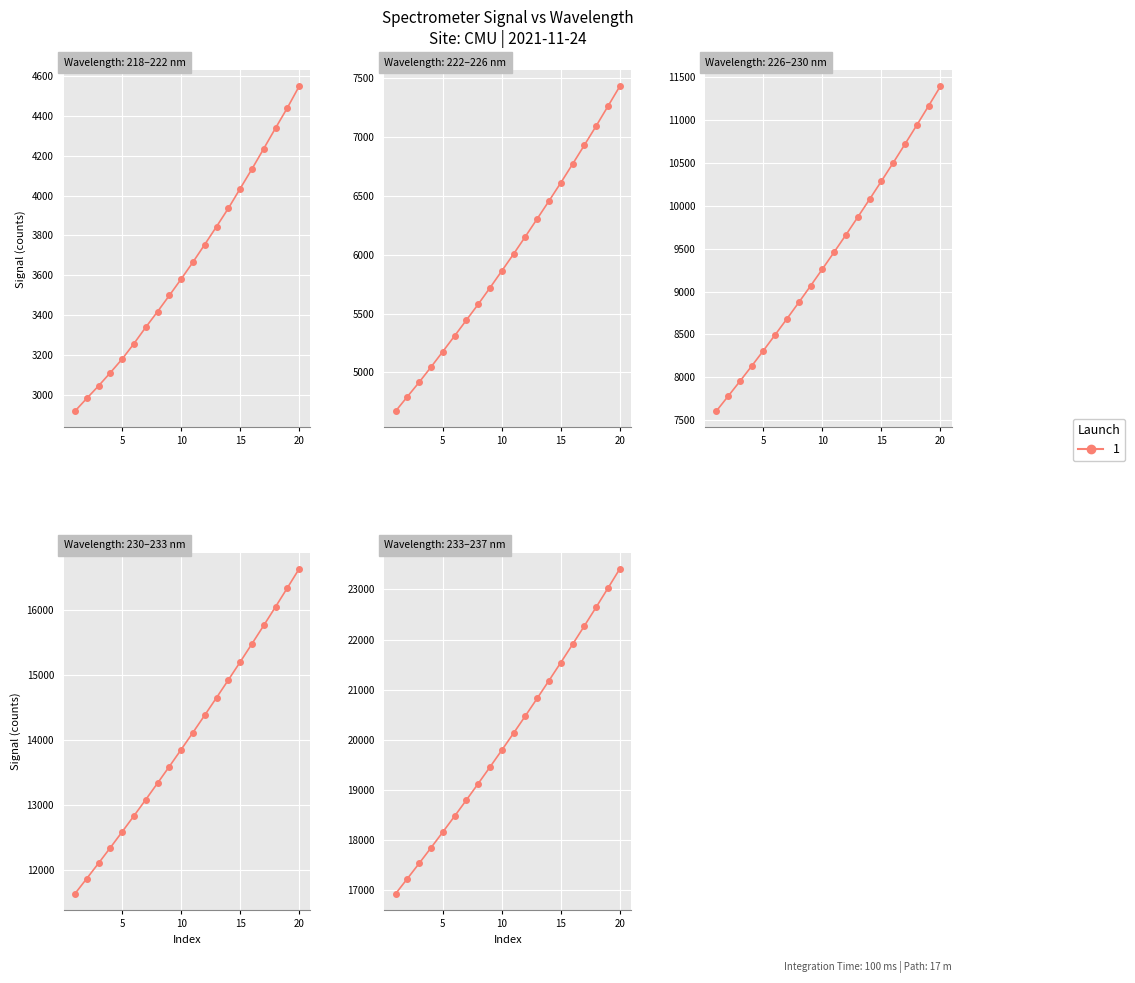

The chart shows a value of 4439.9 at 221.4993. True or false?

True